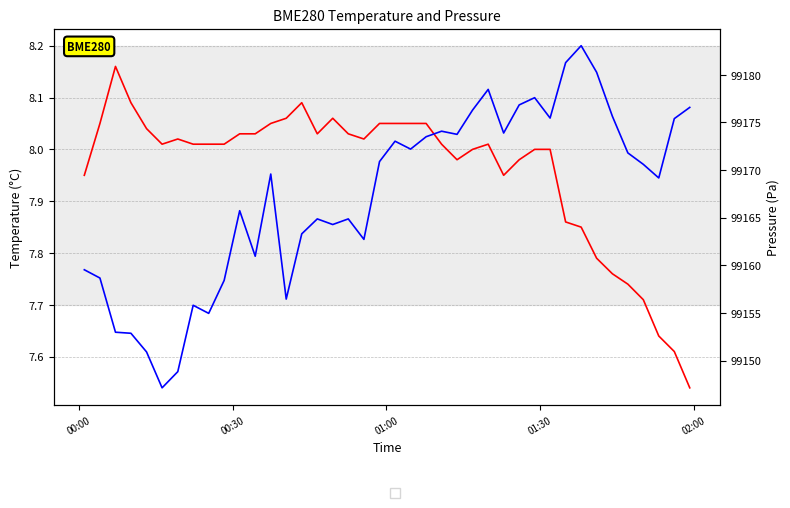

What is the difference between the second highest and minimum values in the BME280_pressure series?

34.1